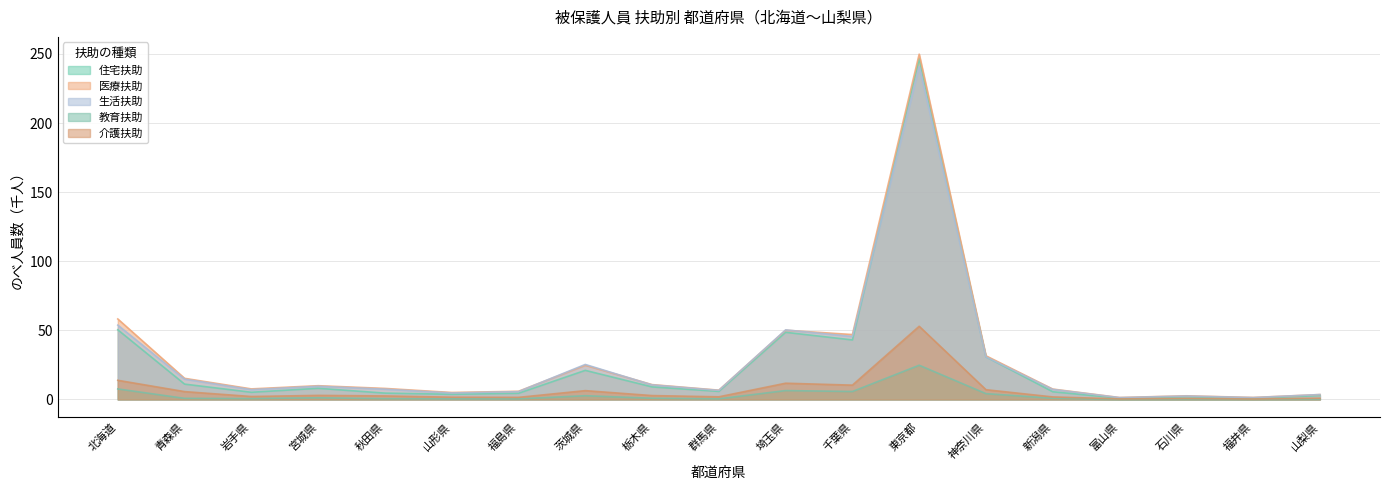

True or false: 教育扶助 and 医療扶助 intersect in this chart.

False